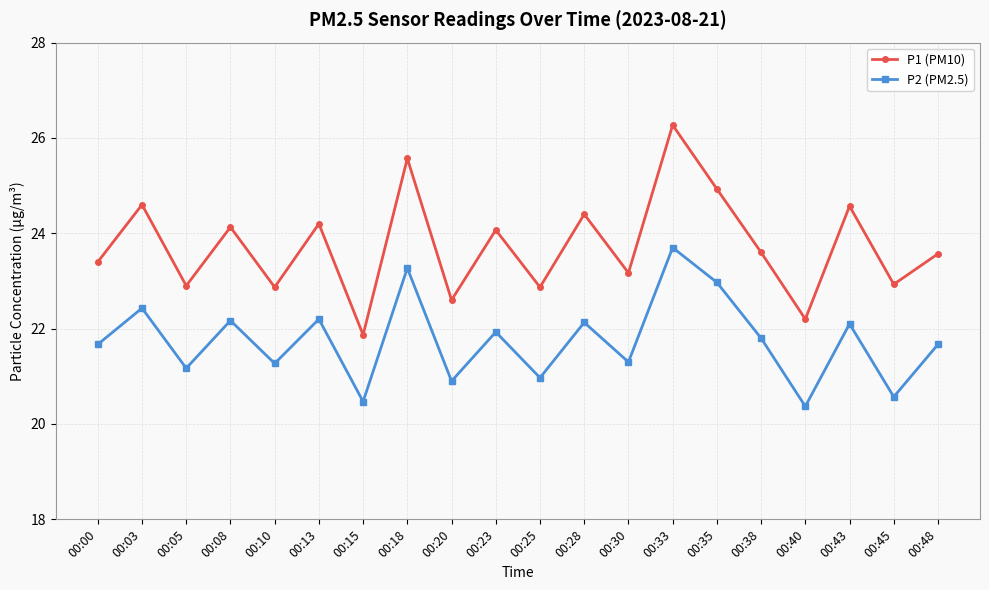

What is the sum of all P2 (PM2.5) values?

435.1